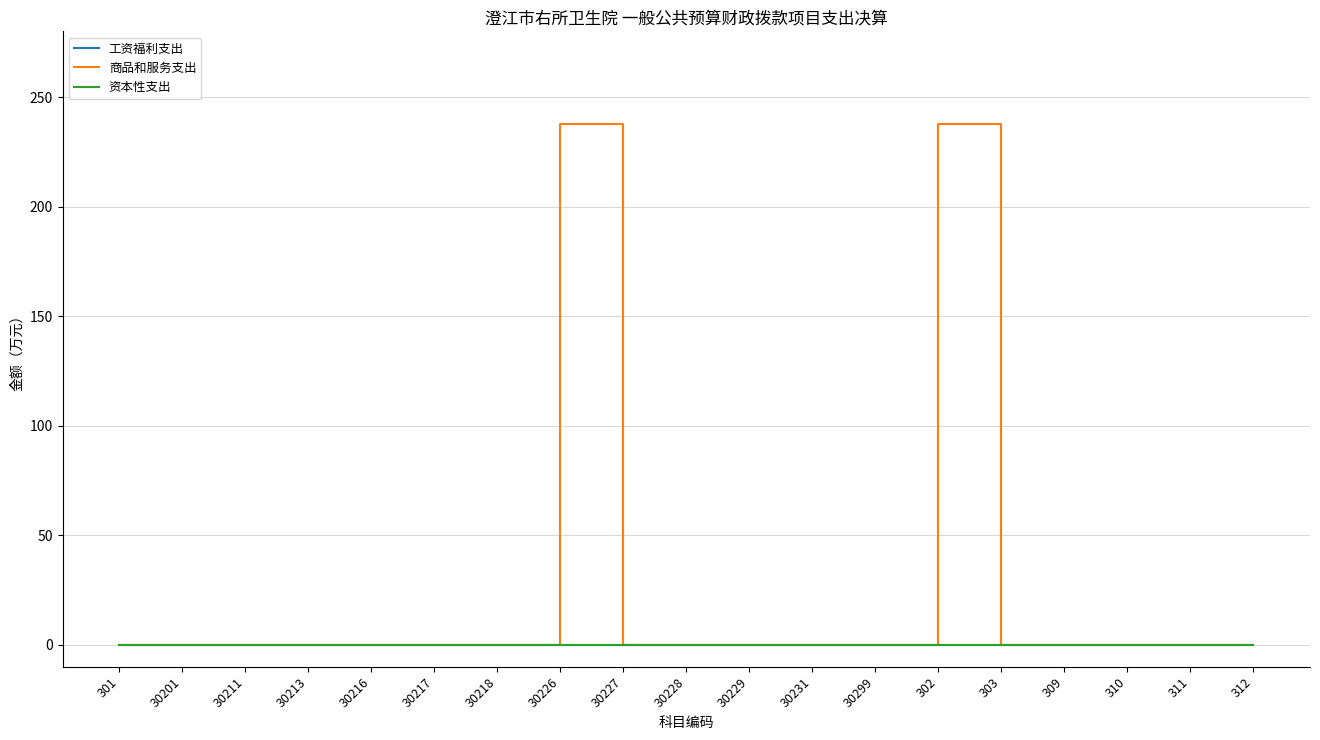

Does the chart have visible grid lines?

Yes